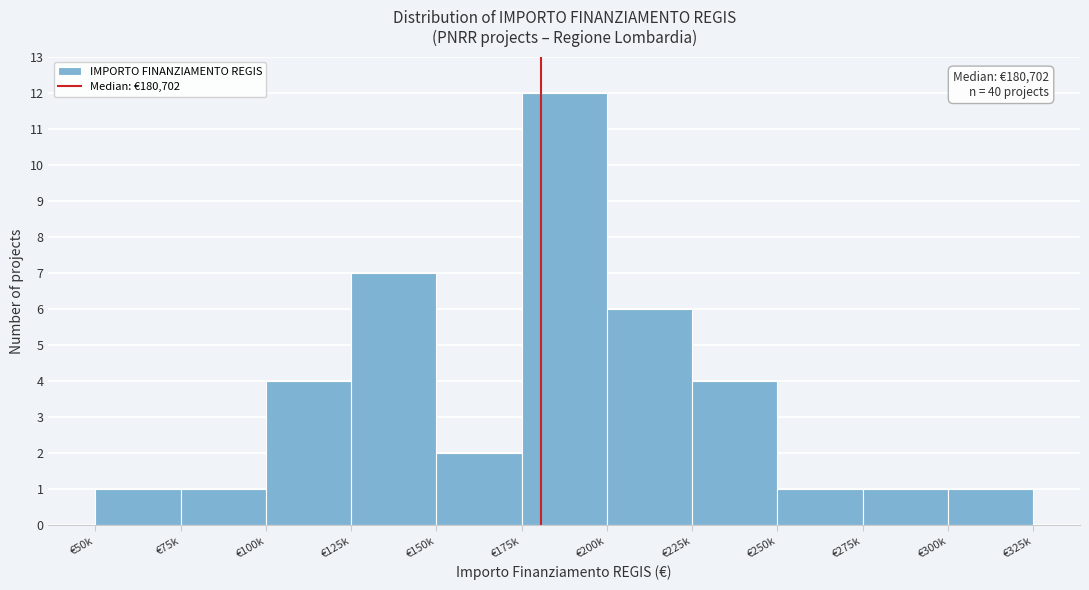

Reading left to right, transcribe all the data shown in this chart.

1	1	4	7	2	12	6	4	1	1	1